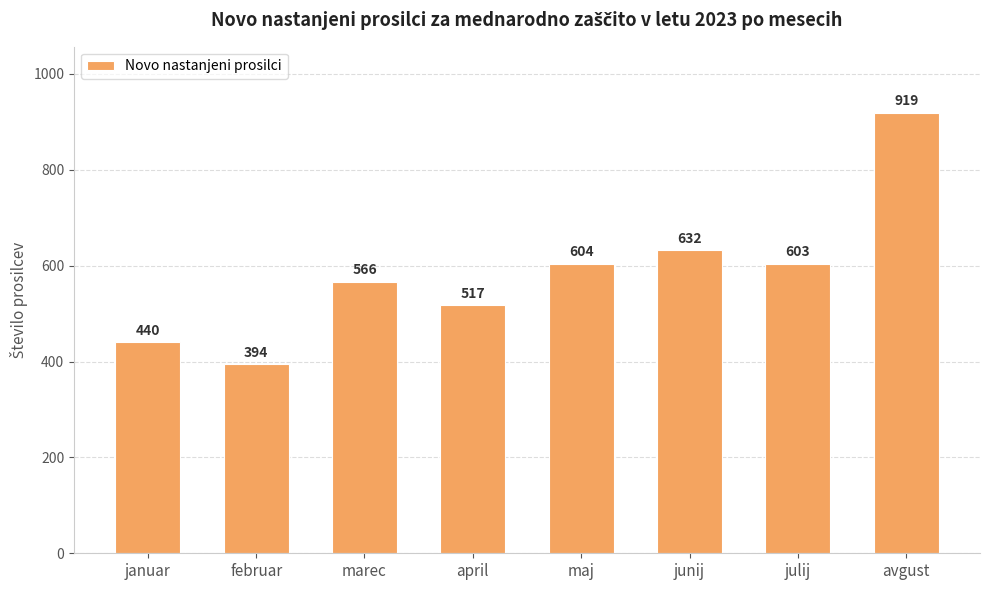

What is the difference between the maximum and minimum values?

525